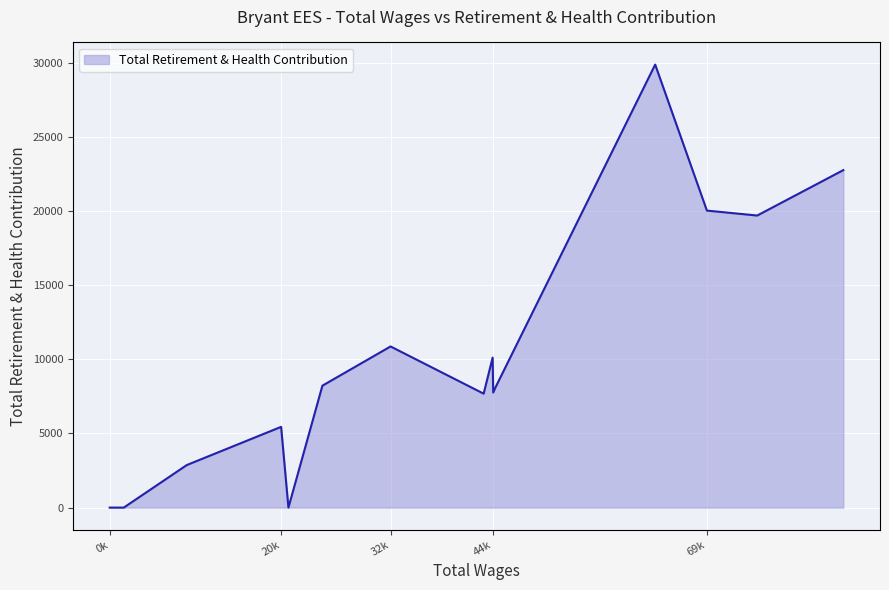

What is the difference between the maximum and minimum values?

29892